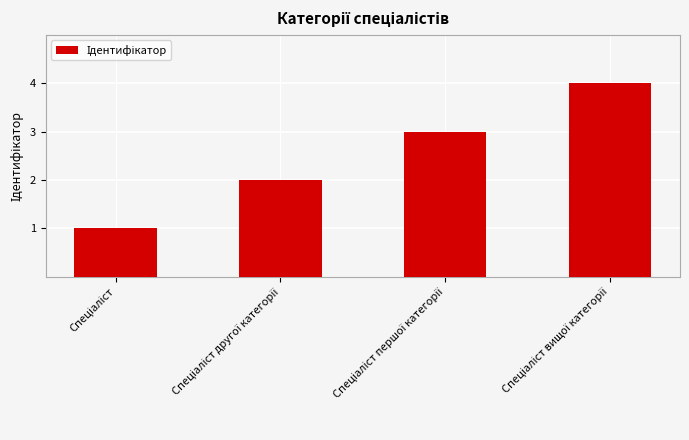

What is the sum of all values?

10